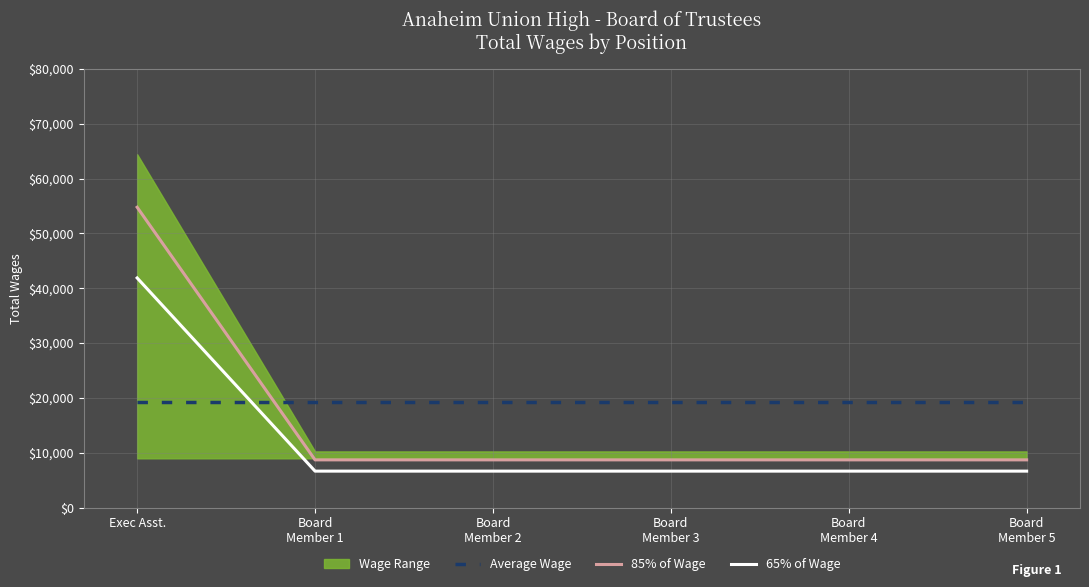

What is the average value of the 65% of Wage series?

12537.7